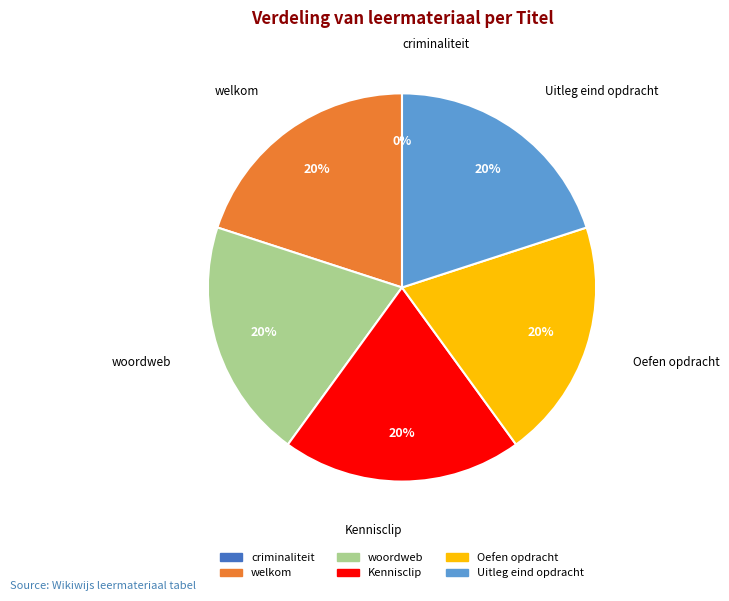

Approximately how many times larger is the value at Uitleg eind opdracht compared to welkom?

1.0